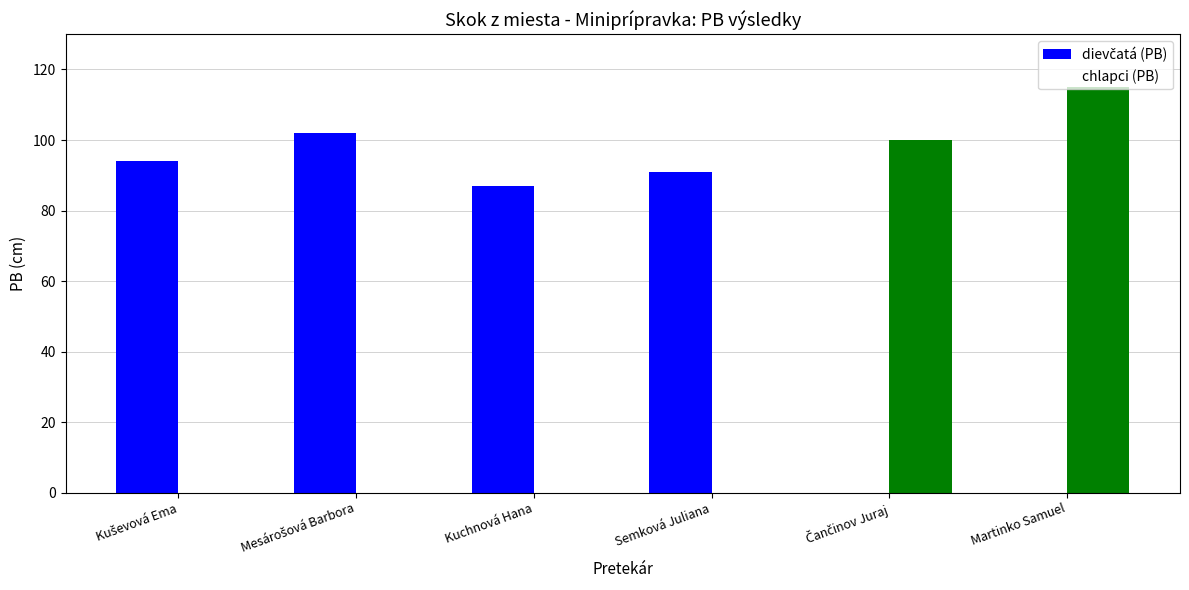

At how many categories does at least one series exceed 67?

6